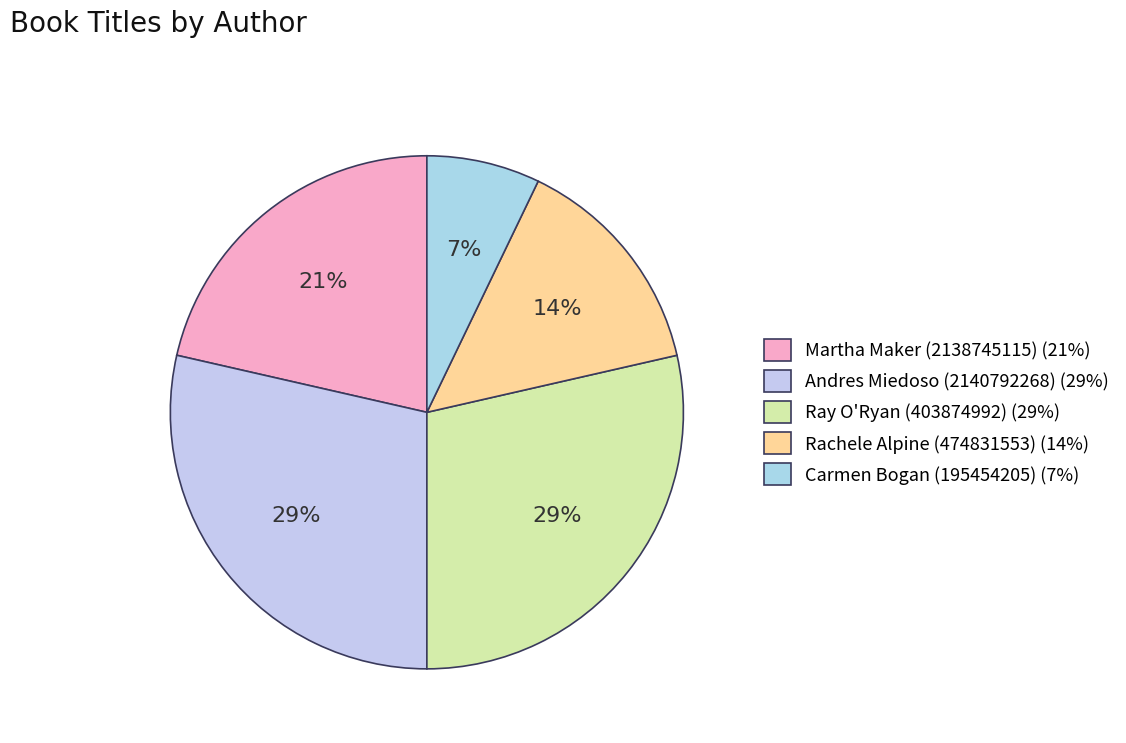

Is there any slice that represents more than half of the pie?

No